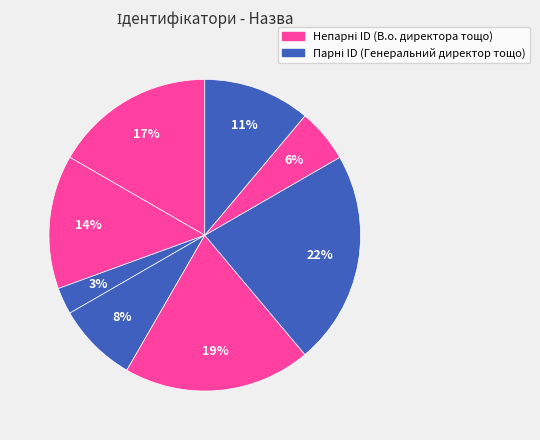

Is there any slice that represents more than half of the pie?

No